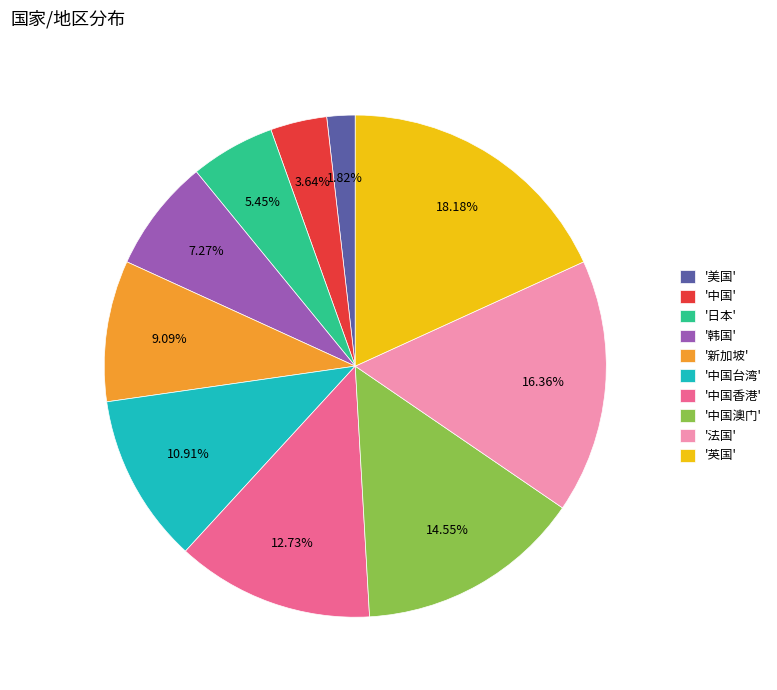

To the nearest percent, what is the difference between the largest and smallest slice percentages?

16%